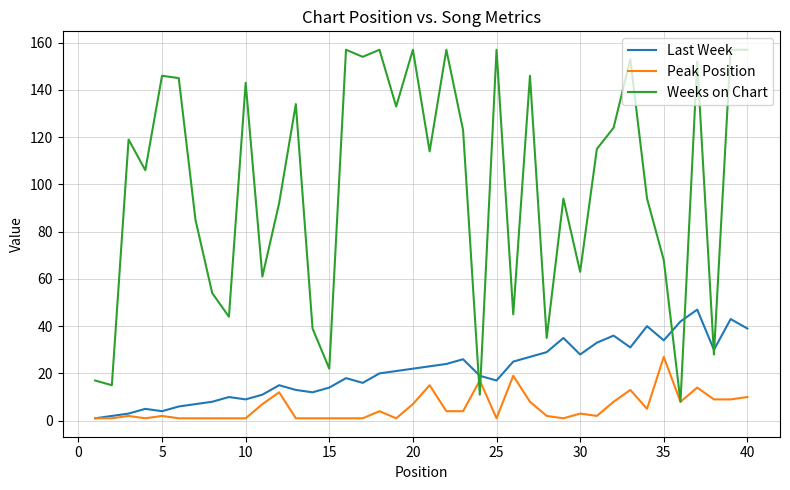

After their last crossing, which series has the higher values: Last Week or Weeks on Chart?

Weeks on Chart